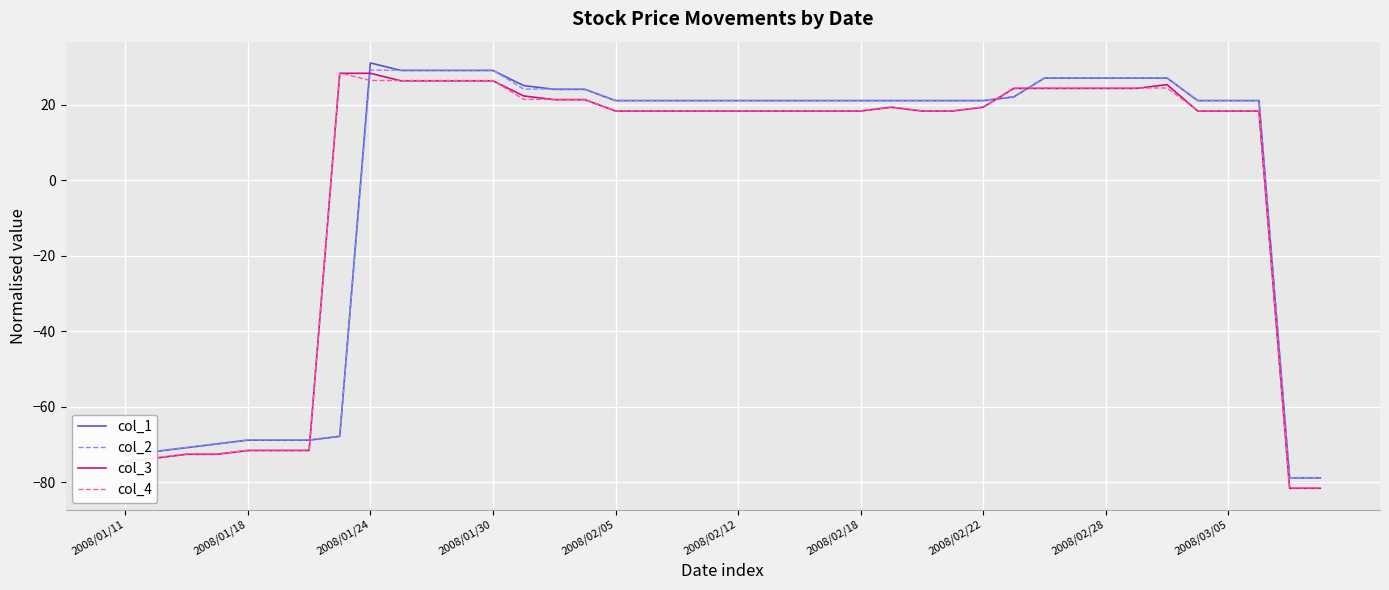

What is the maximum value shown in the chart?

31.2